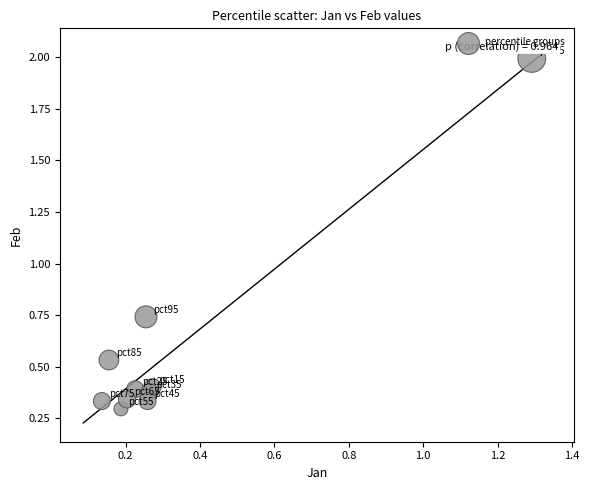

What is the range of X values (max minus min)?

1.2